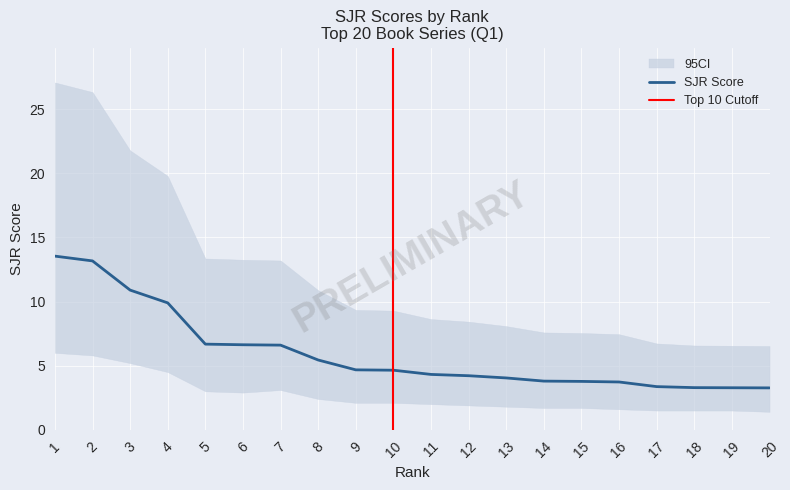

How many categories are shown in the chart?

20